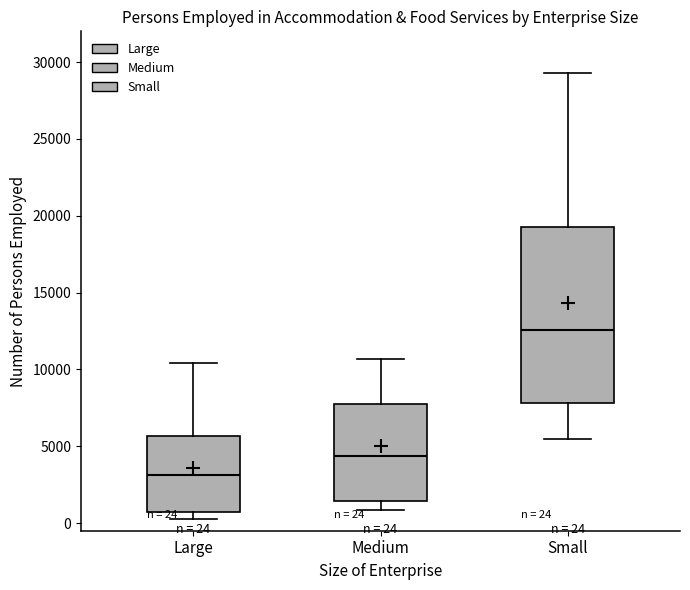

Which box's median line is the lowest?

Large